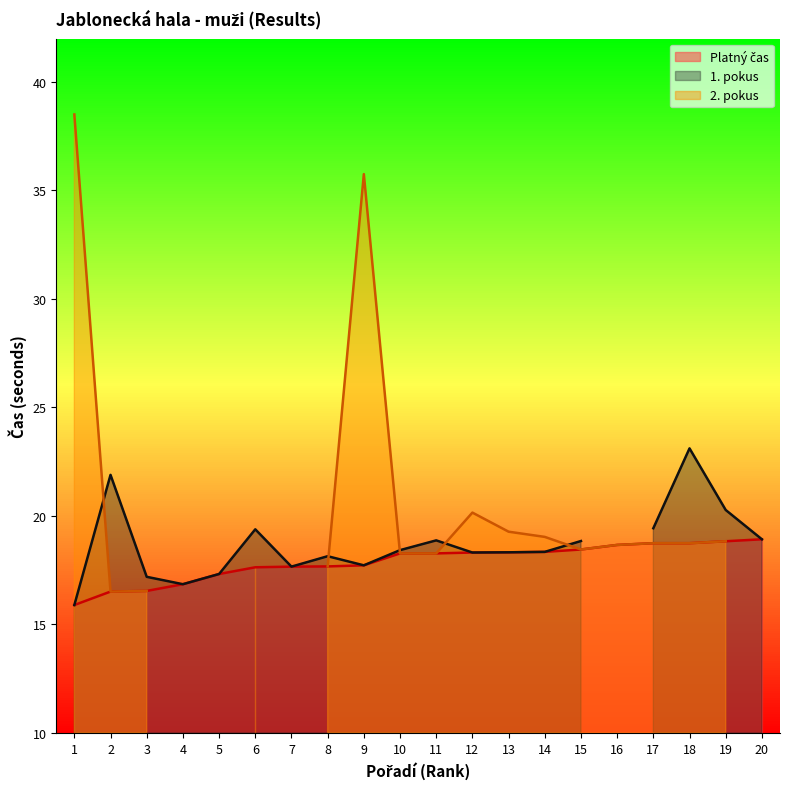

The value of 2. pokus at 11 is 18.3. True or false?

True